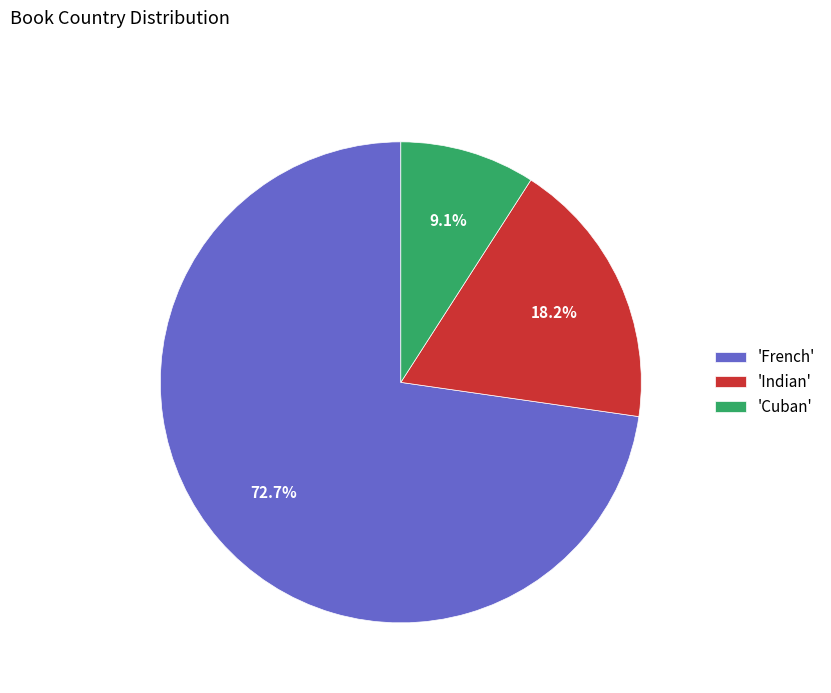

Do 'French' and 'Cuban' together represent more than half of the pie?

Yes